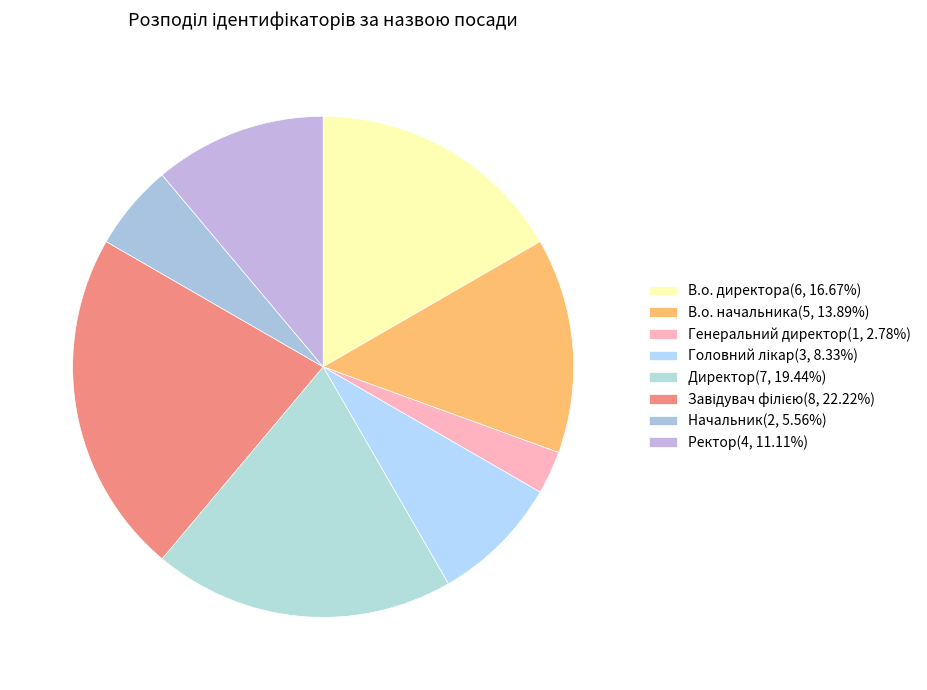

Count the number of slices in the pie.

8